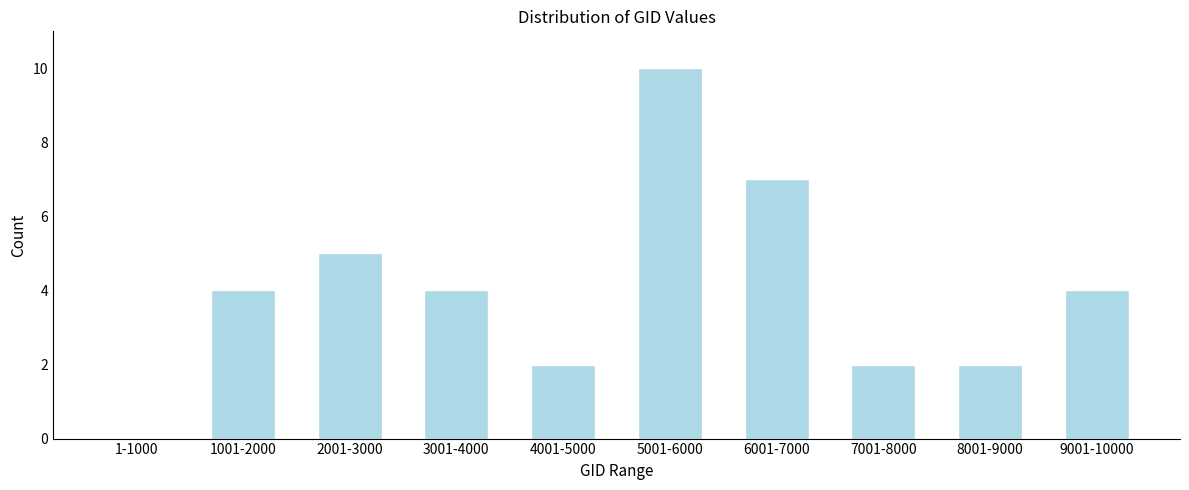

Reading right to left, list all the values displayed in this chart.

9001-10000=4	8001-9000=2	7001-8000=2	6001-7000=7	5001-6000=10	4001-5000=2	3001-4000=4	2001-3000=5	1001-2000=4	1-1000=0